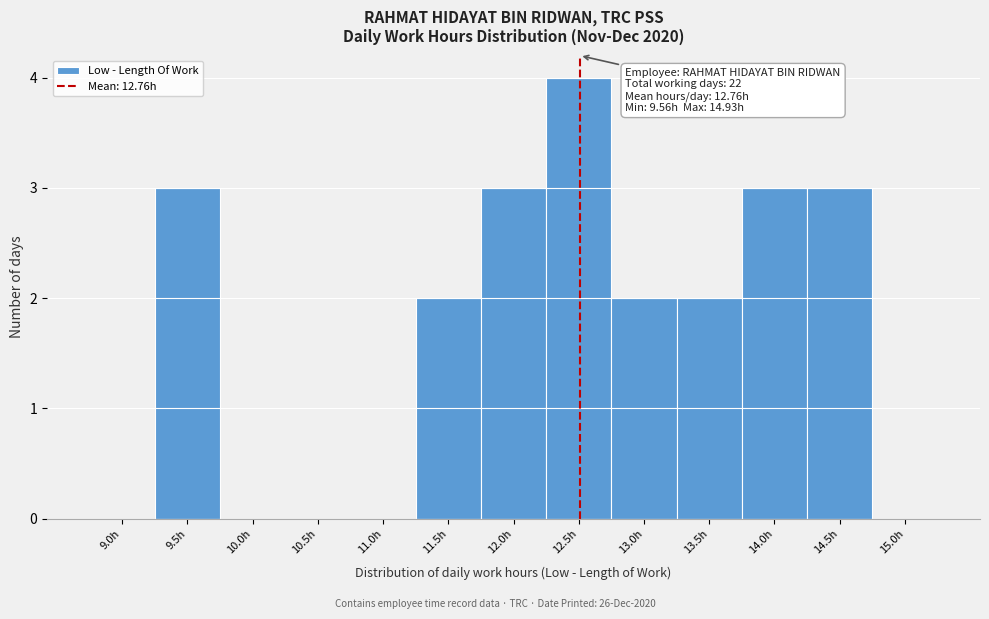

Reading left to right, what are all the values shown in this chart?

9.0h=0	9.5h=3	10.0h=0	10.5h=0	11.0h=0	11.5h=2	12.0h=3	12.5h=4	13.0h=2	13.5h=2	14.0h=3	14.5h=3	15.0h=0